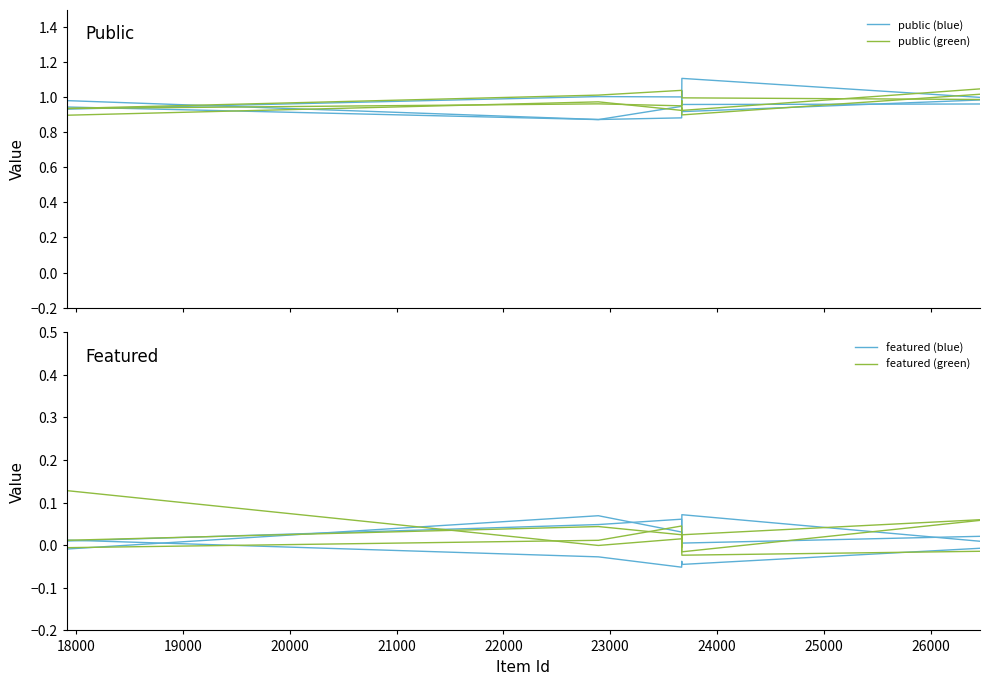

What is the average value of the public (blue) series?

1.0